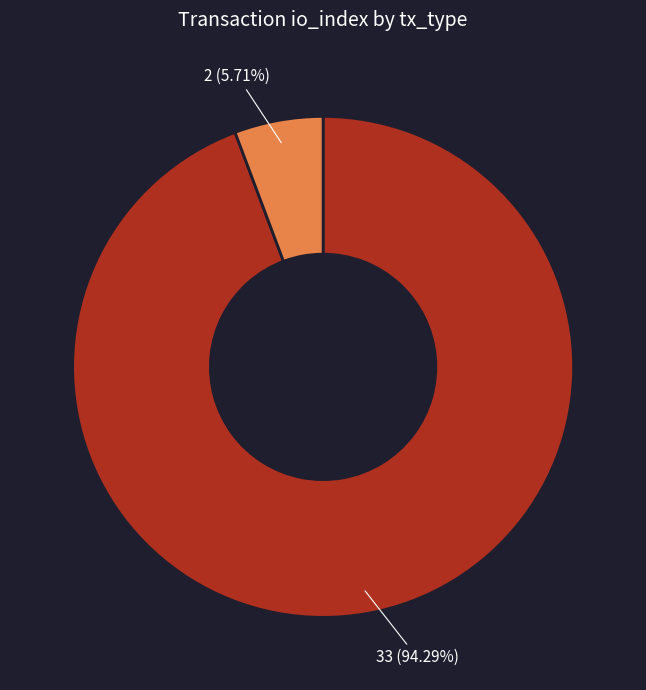

Is there a majority slice in this chart?

Yes